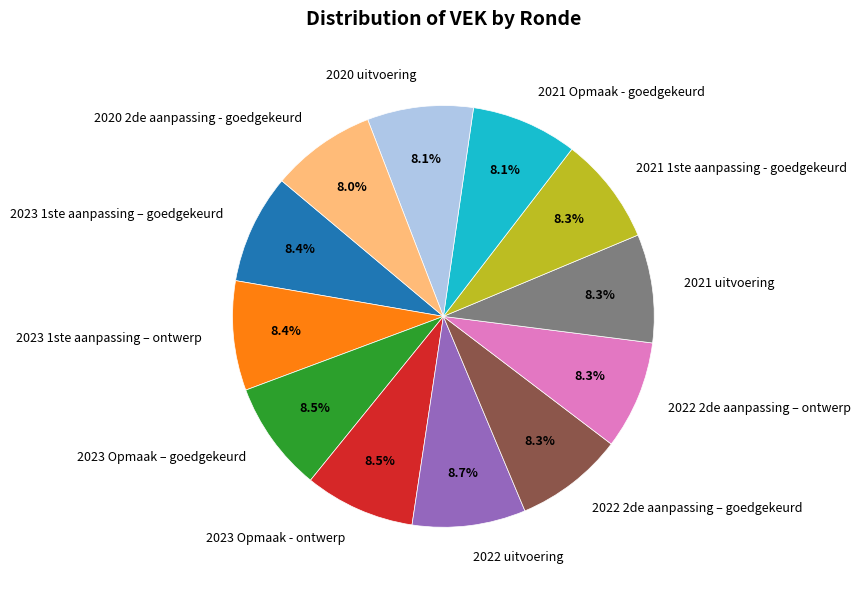

Is there a majority slice in this chart?

No